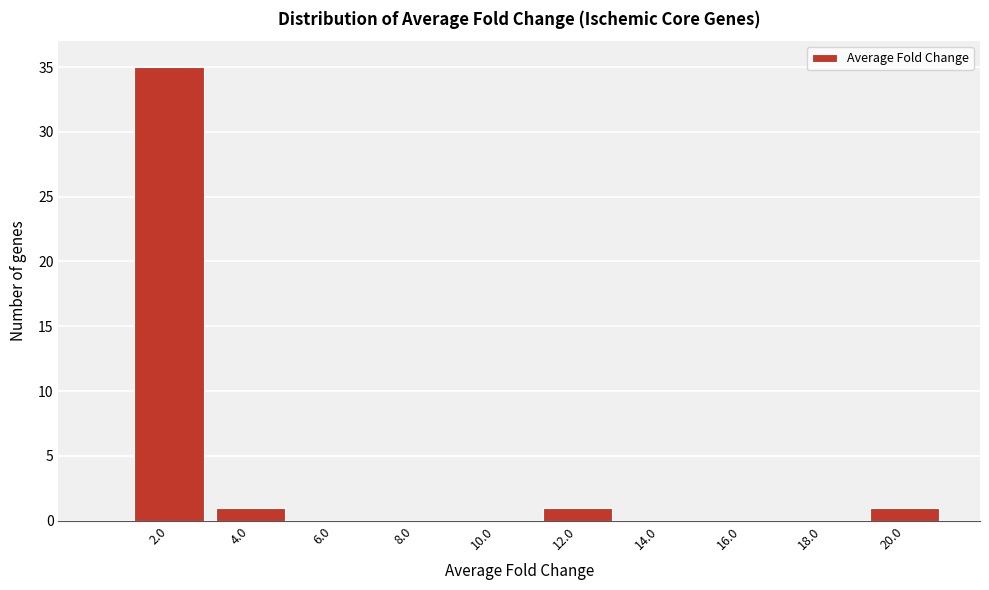

Reading left to right, what are all the values shown in this chart?

2.0=35	4.0=1	6.0=0	8.0=0	10.0=0	12.0=1	14.0=0	16.0=0	18.0=0	20.0=1